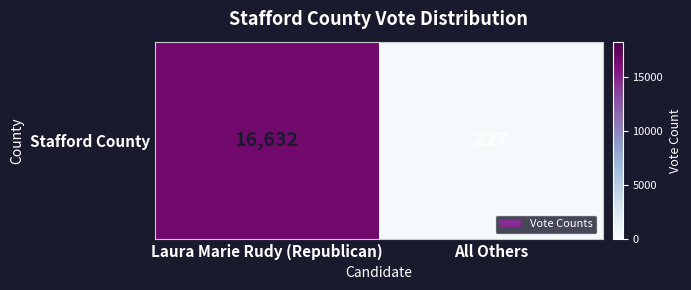

How many series are shown in this chart?

1